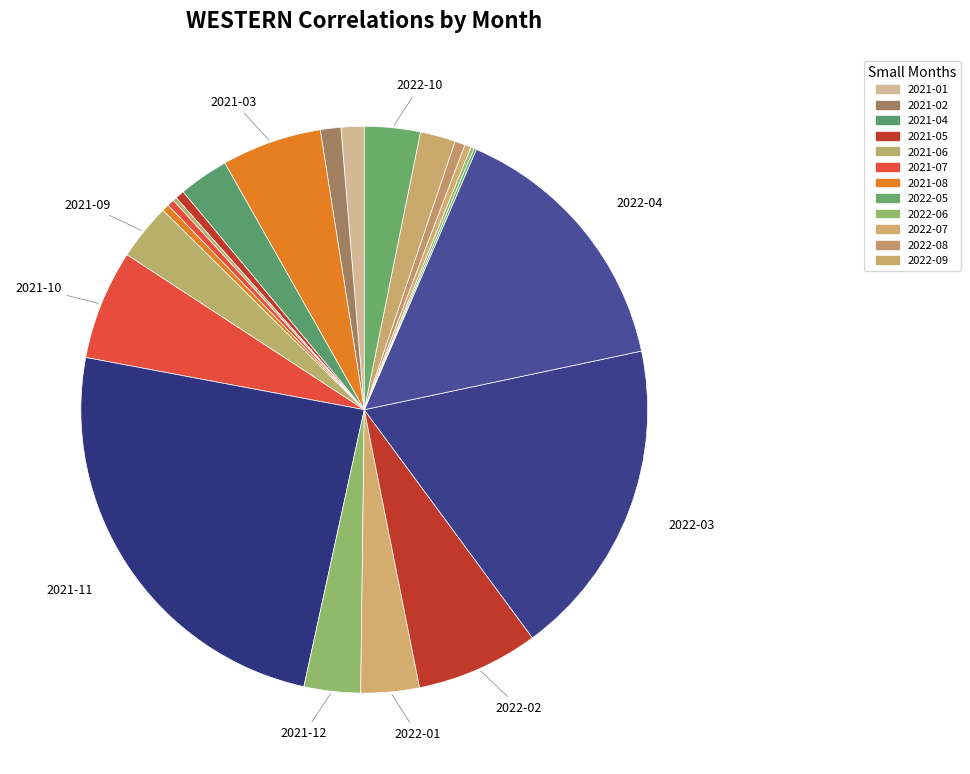

Count the number of slices in the pie.

22